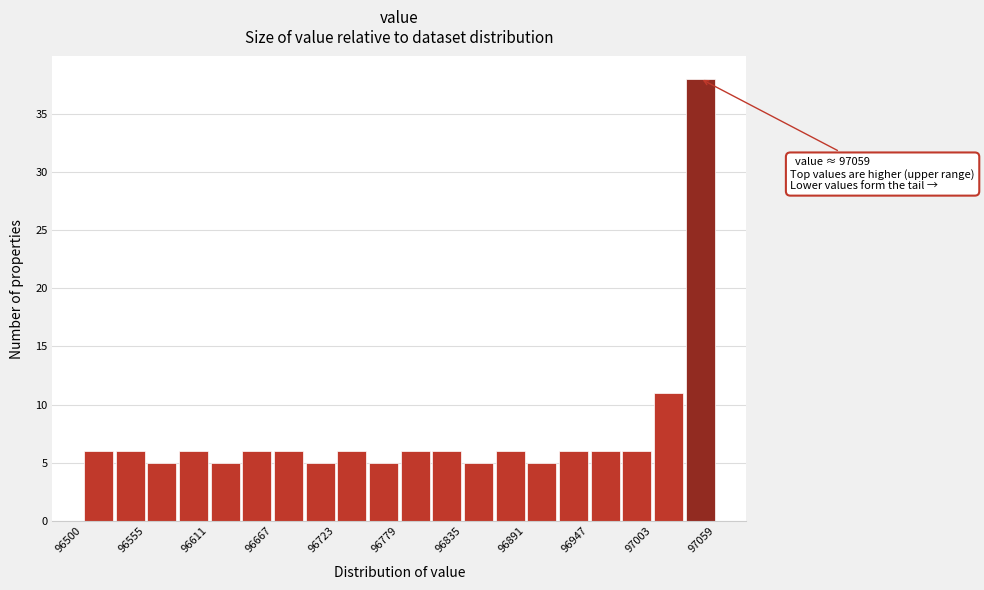

Read against the x-axis, roughly where is the centre of the tallest bar?

97050